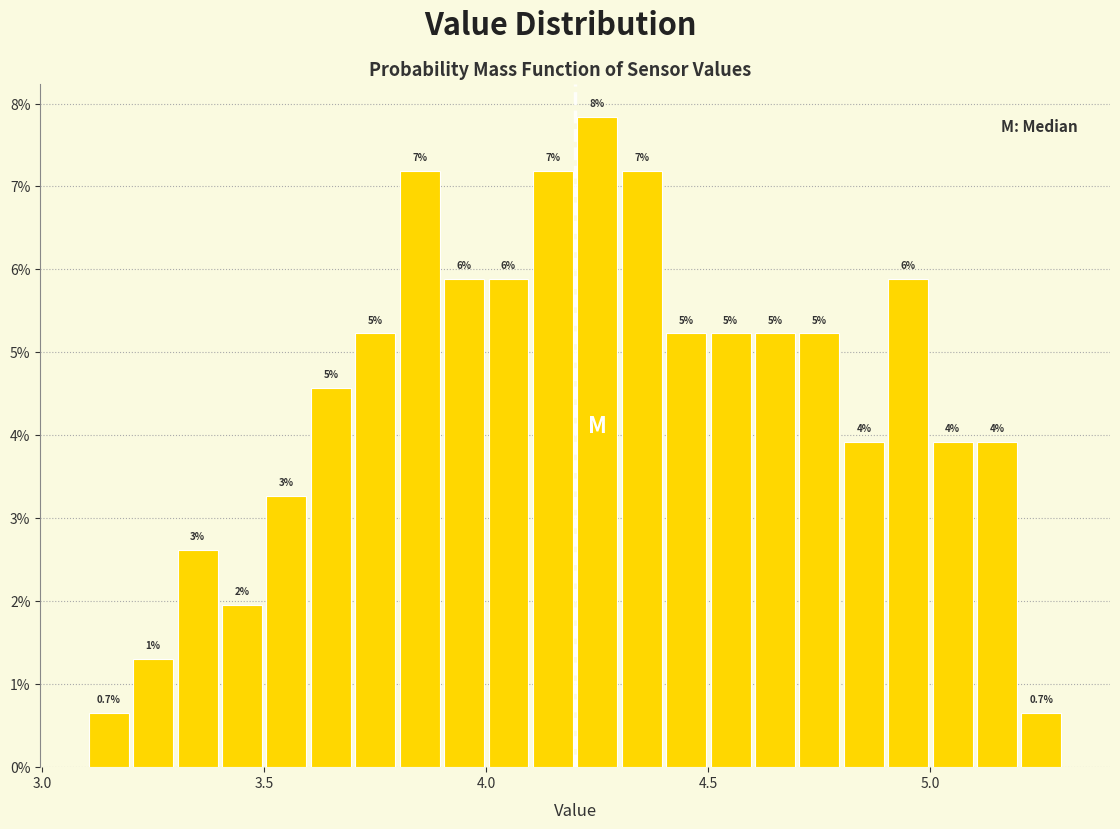

Around what value on the x-axis is the tallest bar? Give the approximate position of its centre, as read against the axis.

4.25